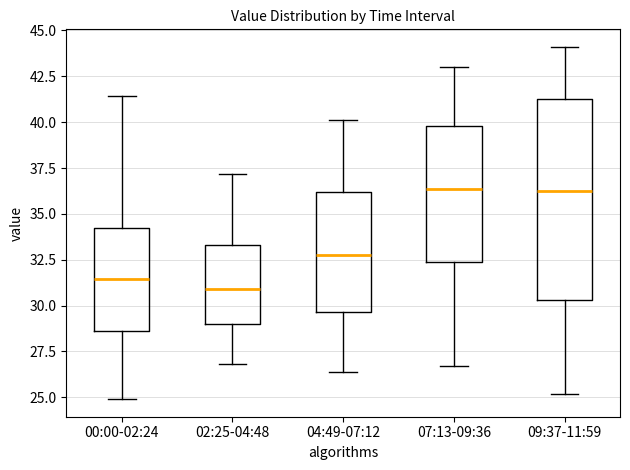

Where is the upper edge of the box for 07:13-09:36 on the y-axis? The values are not printed on the chart, so give them approximately, as read against the axis.

40.0